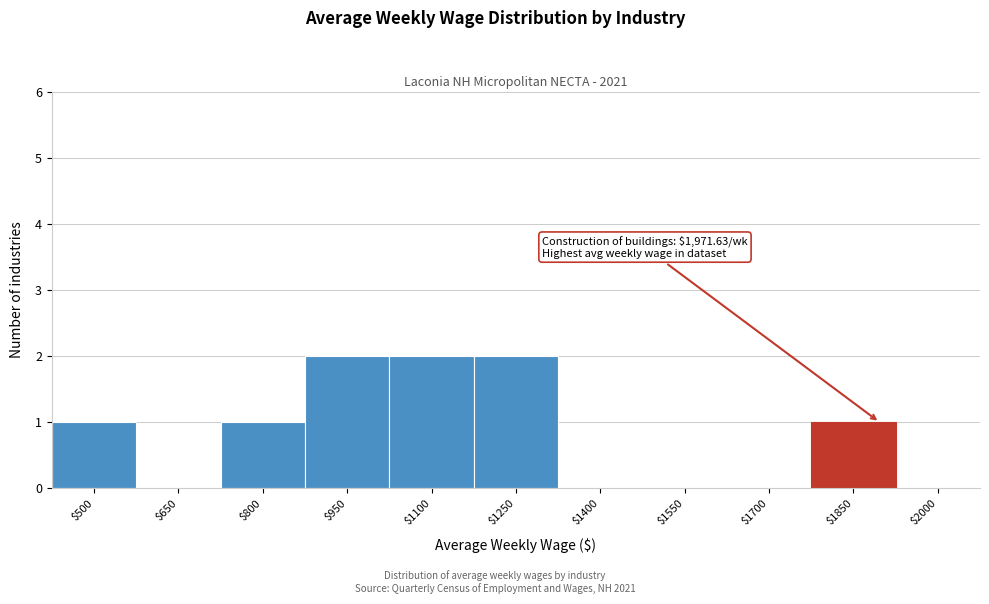

The chart shows a value of 2 at $1250. True or false?

True